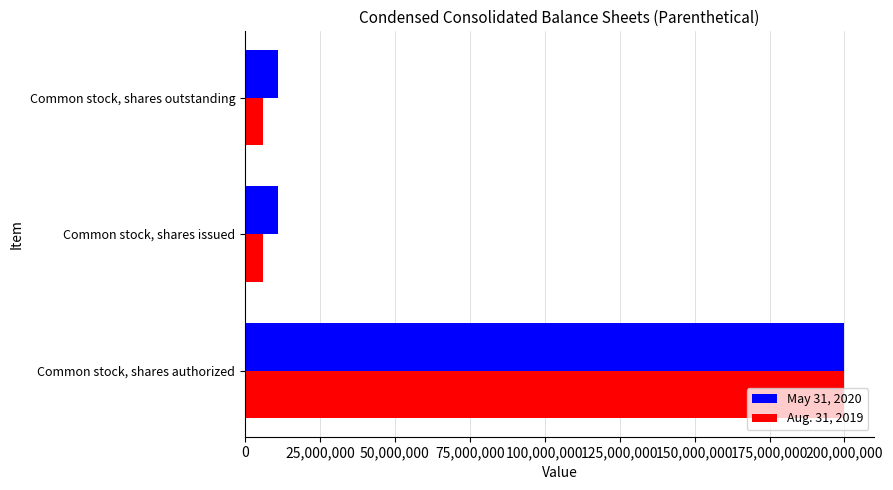

What is the sum of the May 31, 2020 values at Common stock, shares outstanding and Common stock, shares issued?

22000000